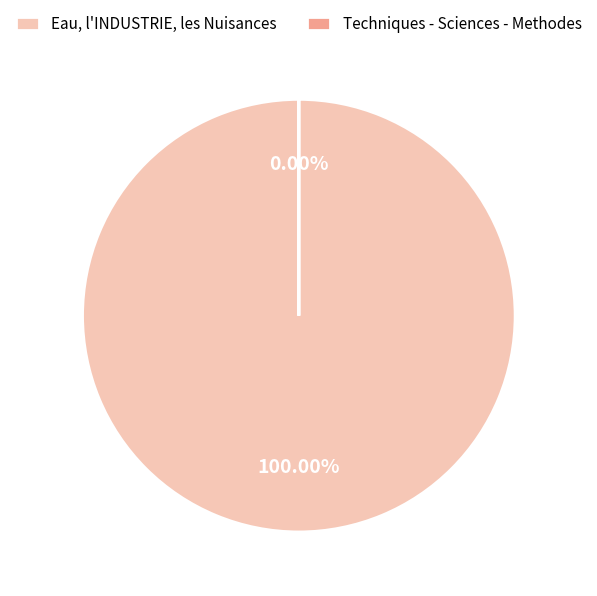

What is the largest slice in the pie chart?

Eau, l INDUSTRIE, les Nuisances